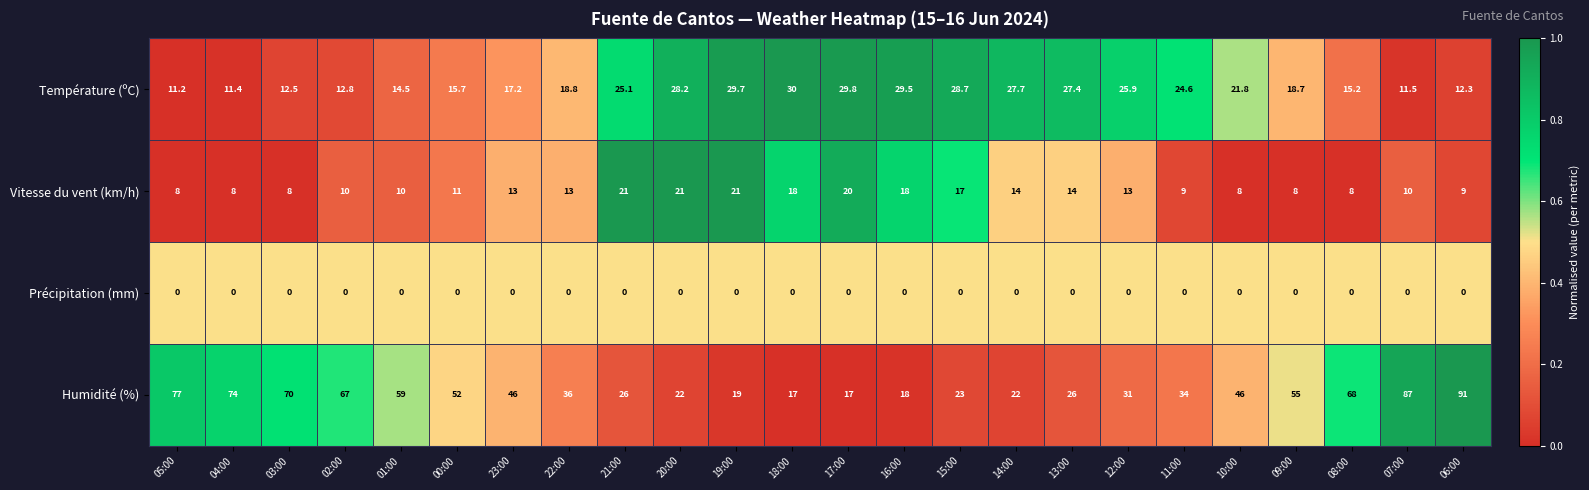

What is the lowest value of the Vitesse du vent (km/h) series?

8.0